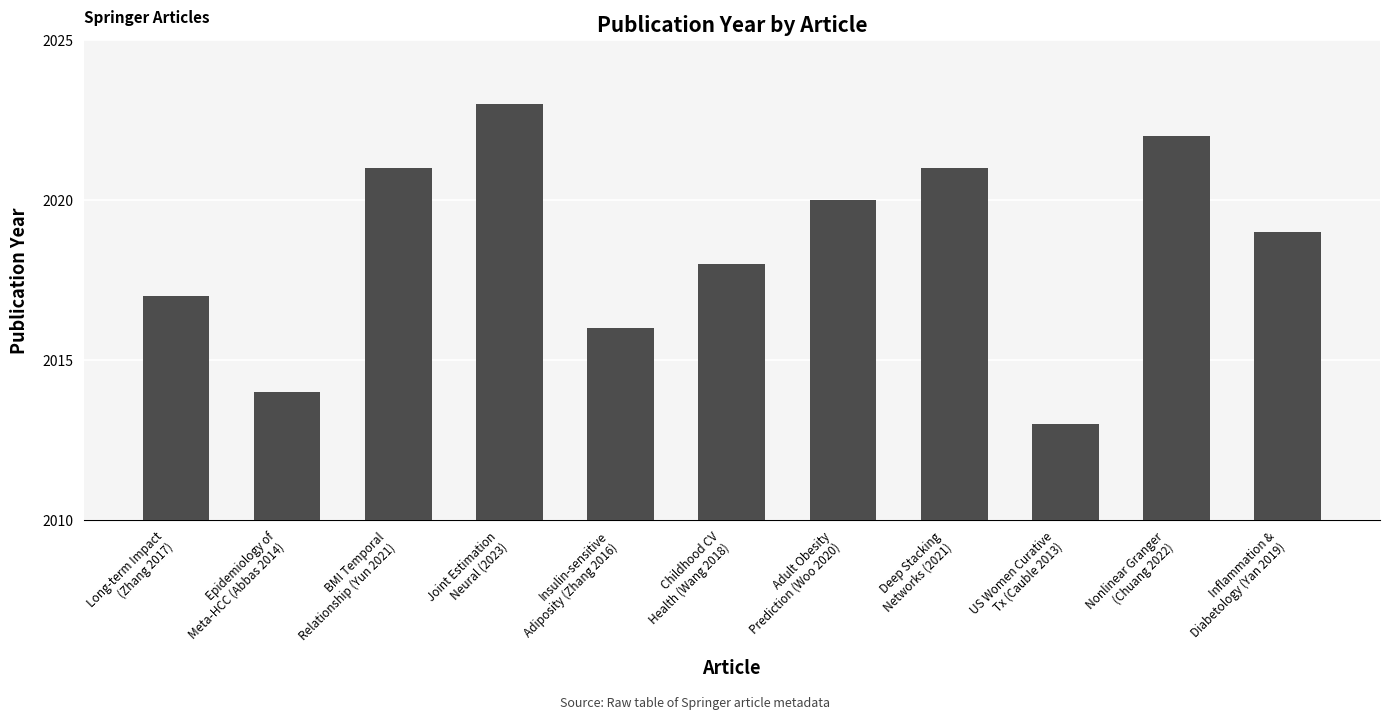

Where is the data nearest to the value 2018?

Childhood CV
Health (Wang 2018)